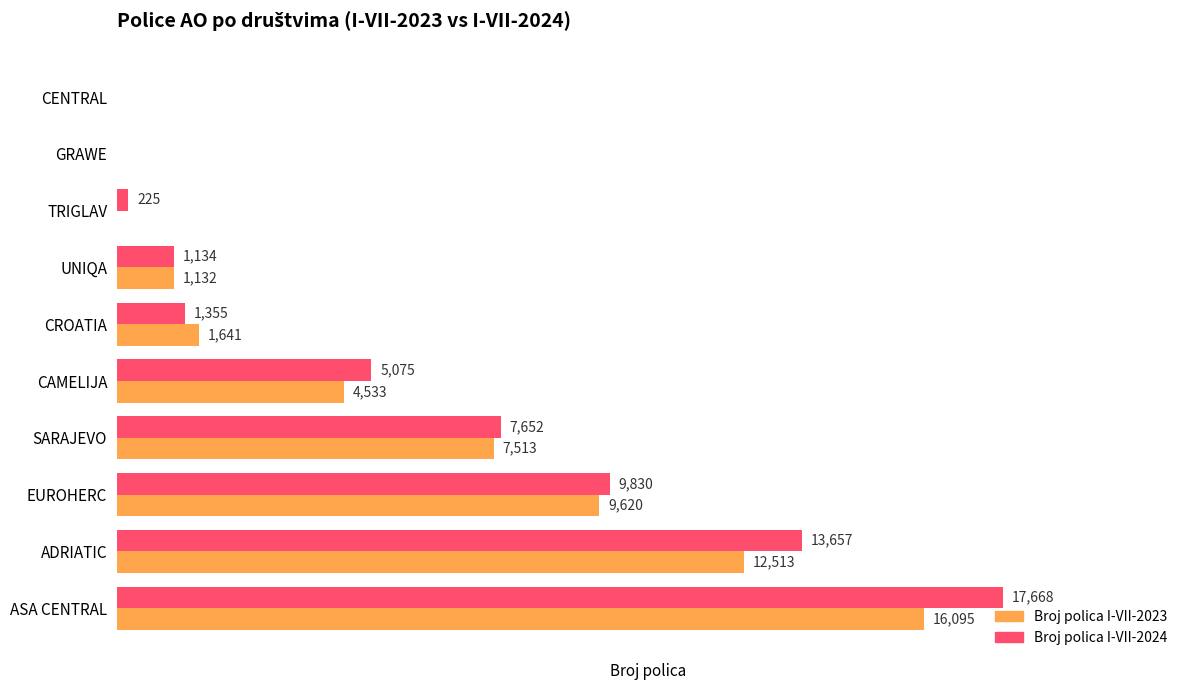

Between EUROHERC and UNIQA, which series saw the biggest shift?

Broj polica I-VII-2024